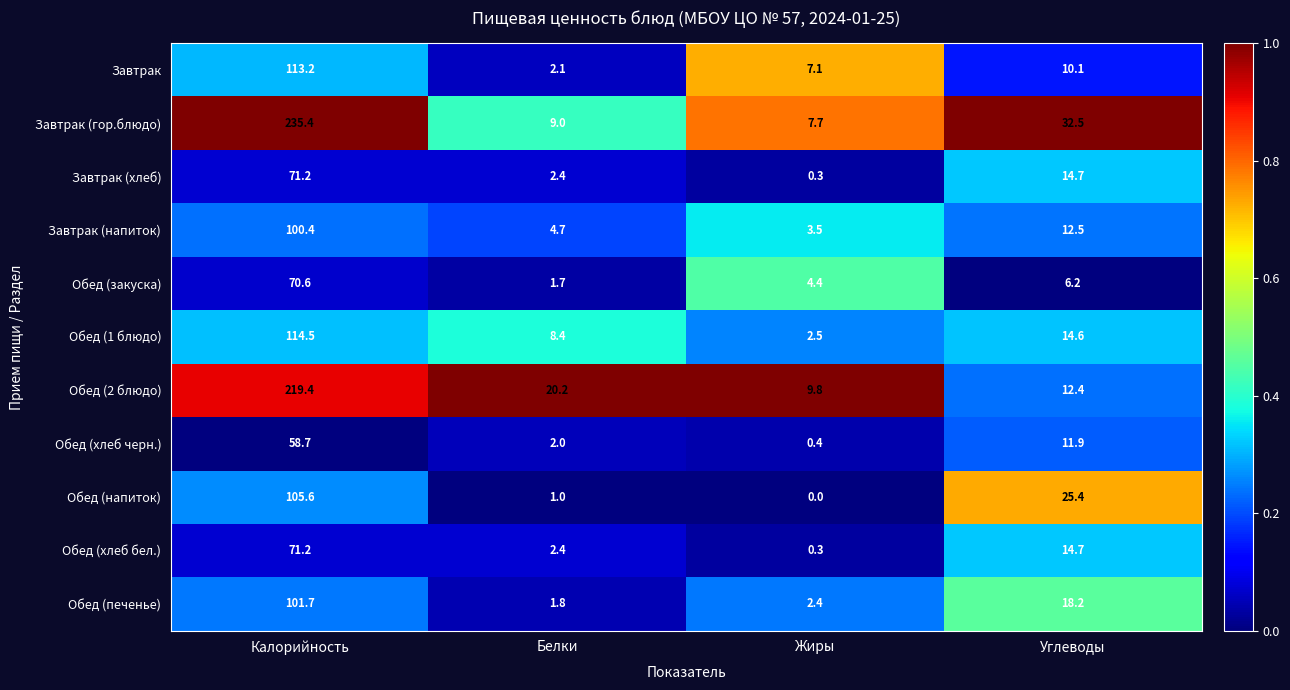

What is the sum of all Обед (хлеб черн.) values?

73.0